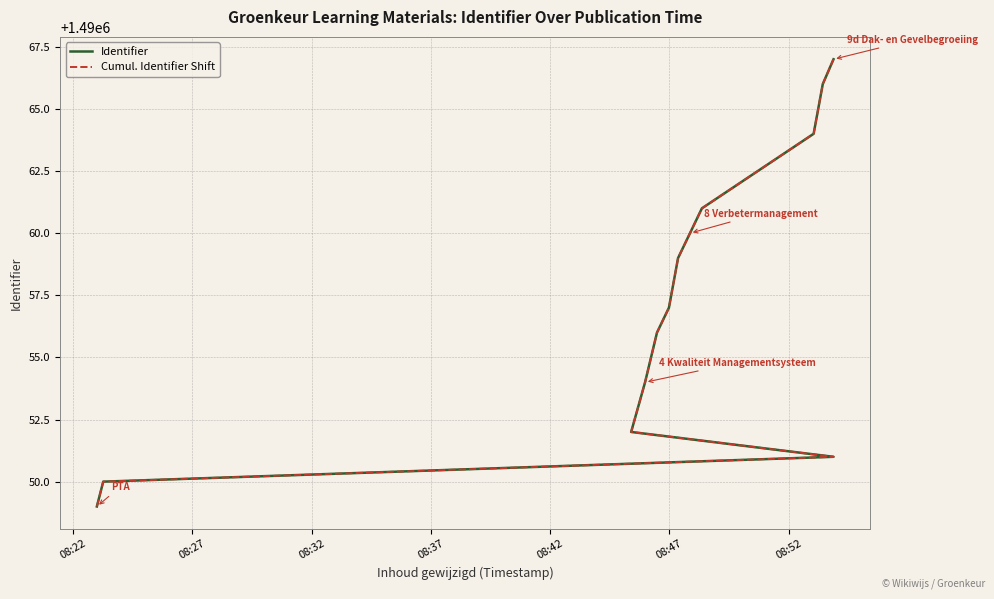

What are all the series names shown in the legend?

Identifier, Cumul. Identifier Shift